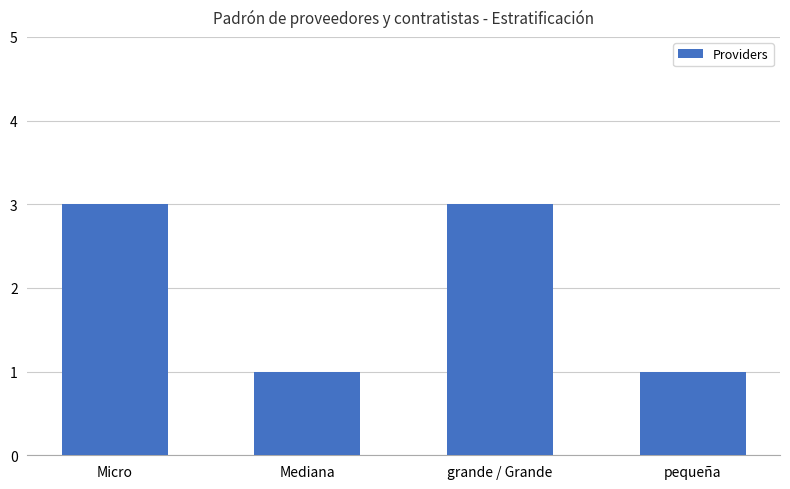

True or false: the data shows 1 at pequeña.

True